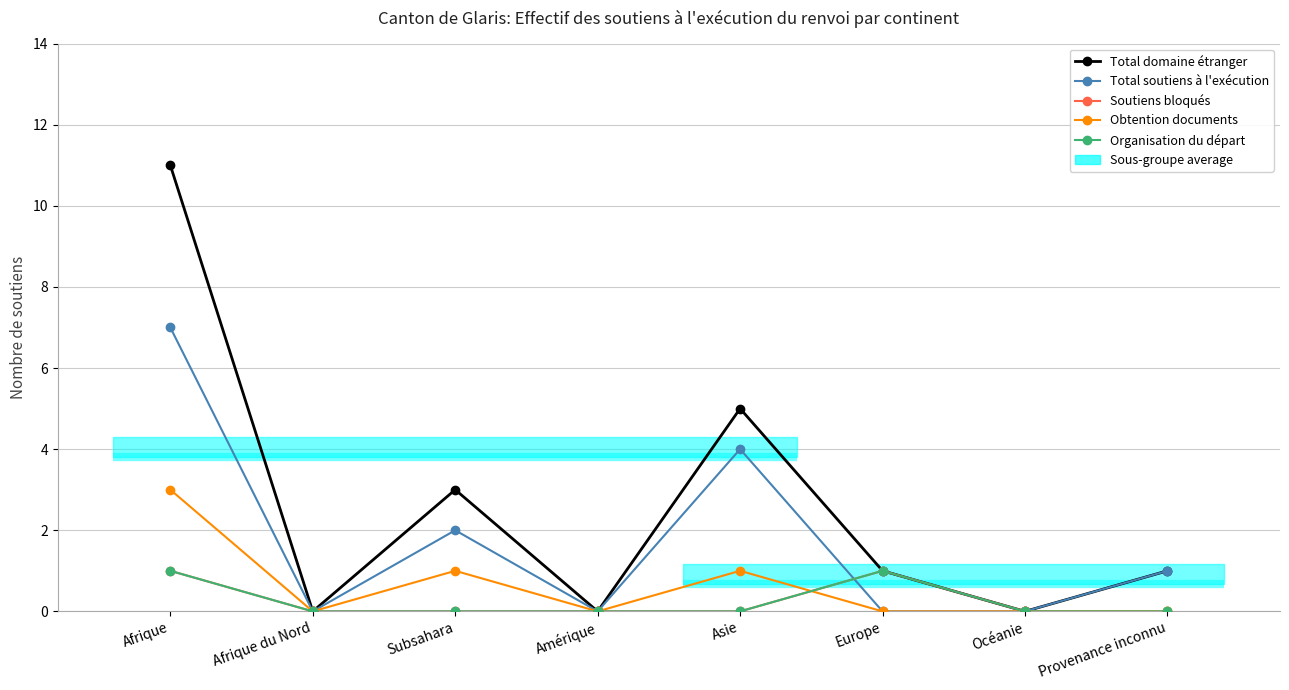

Which category has the highest value in the Total soutiens à l'exécution series?

Afrique